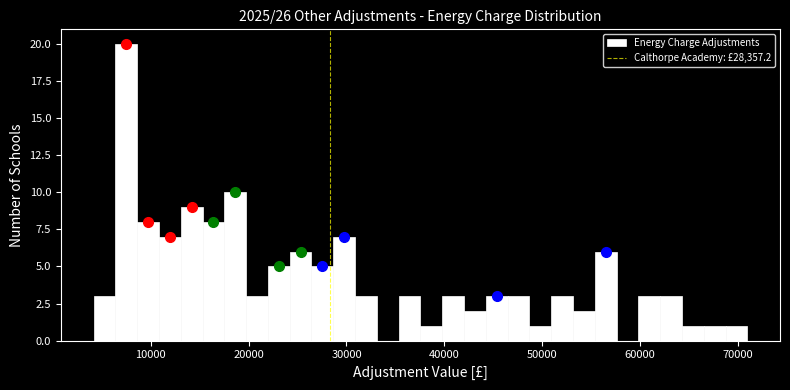

Read against the x-axis, roughly where is the centre of the tallest bar?

8000